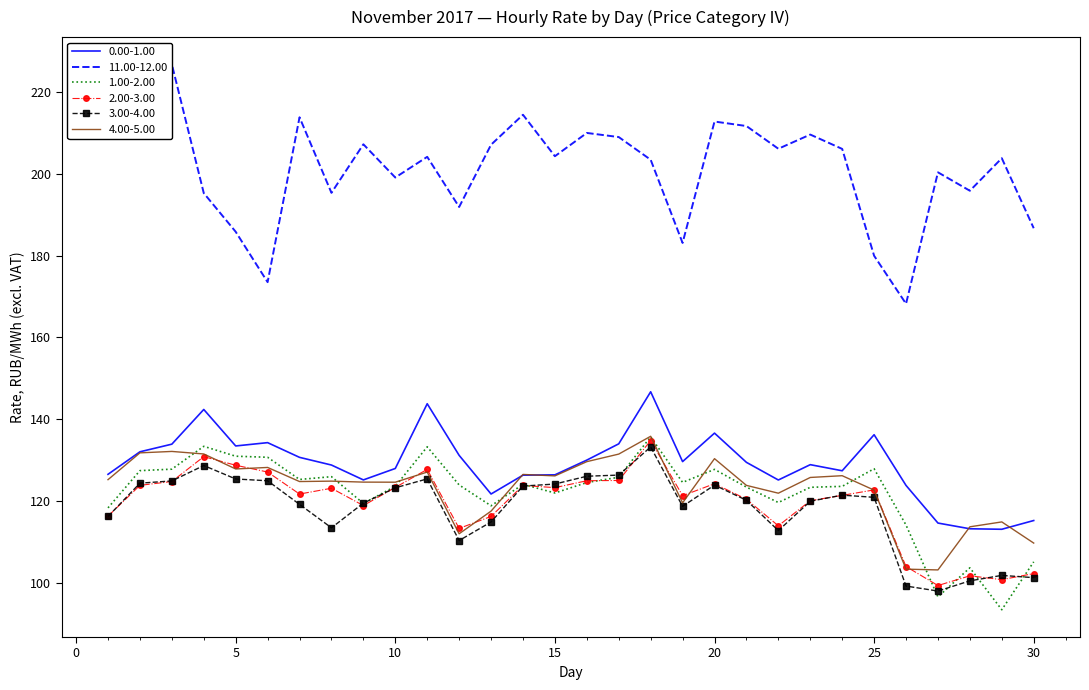

Reading left to right, what are all the values shown in this chart?

0.00-1.00: 126.5	132.0	133.9	142.4	133.4	134.3	130.7	128.8	125.1	127.9	143.8	131.2	121.7	126.3	126.4	130.0	134.0	146.7	129.6	136.6	129.4	125.1	128.9	127.4	136.2	123.8	114.6	113.2	113.1	115.2
11.00-12.00: 211.3	218.5	226.8	195.3	185.9	173.5	213.9	195.4	207.3	199.2	204.2	191.9	207.2	214.5	204.4	210.1	209.1	203.5	183.1	212.8	211.8	206.2	209.7	206.2	180.0	168.2	200.4	195.9	203.9	186.7
1.00-2.00: 118.3	127.4	127.8	133.4	130.9	130.7	125.2	125.9	119.4	123.6	133.2	123.9	118.8	124.1	121.9	124.5	125.8	135.7	124.5	127.7	123.4	119.6	123.3	123.6	127.9	114.1	96.5	103.6	93.4	105.1
2.00-3.00: 116.3	123.8	124.8	130.8	128.7	127.1	121.7	123.1	118.9	123.3	127.7	113.3	116.2	123.8	123.2	124.9	125.0	134.8	121.3	124.2	120.4	113.9	120.0	121.4	122.7	103.9	99.3	101.7	100.7	102.2
3.00-4.00: 116.2	124.3	124.9	128.7	125.4	124.9	119.2	113.4	119.5	123.2	125.4	110.3	114.8	123.6	124.1	126.0	126.3	133.2	118.7	123.9	120.2	112.7	119.9	121.4	120.9	99.2	97.9	100.4	101.8	101.2
4.00-5.00: 125.2	131.8	132.1	131.5	127.8	128.2	124.7	124.8	124.6	124.6	127.1	112.0	117.5	126.5	126.1	129.6	131.5	135.8	119.5	130.3	123.8	121.9	125.7	126.2	122.6	103.3	103.1	113.7	114.9	109.7